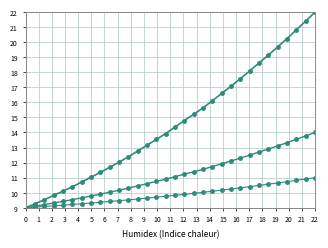

Does the chart have visible grid lines?

Yes